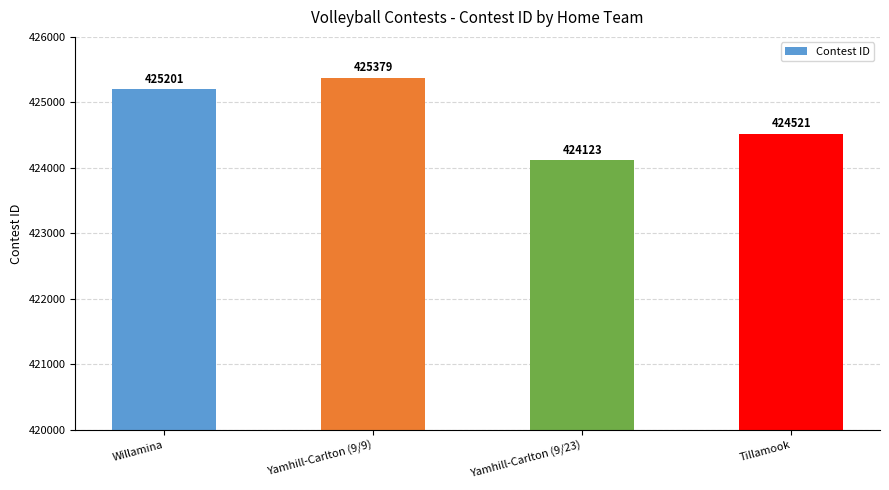

Reading right to left, list all the values displayed in this chart.

424521	424123	425379	425201